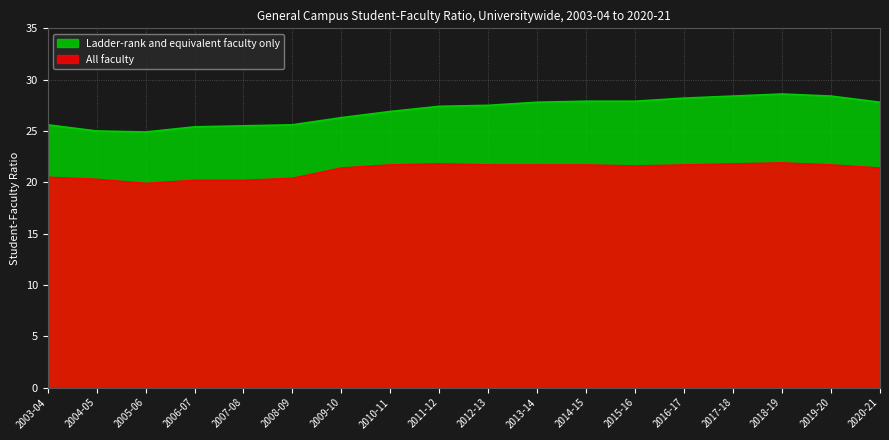

At which category does Ladder-rank and equivalent faculty only reach its first local valley?

2005-06